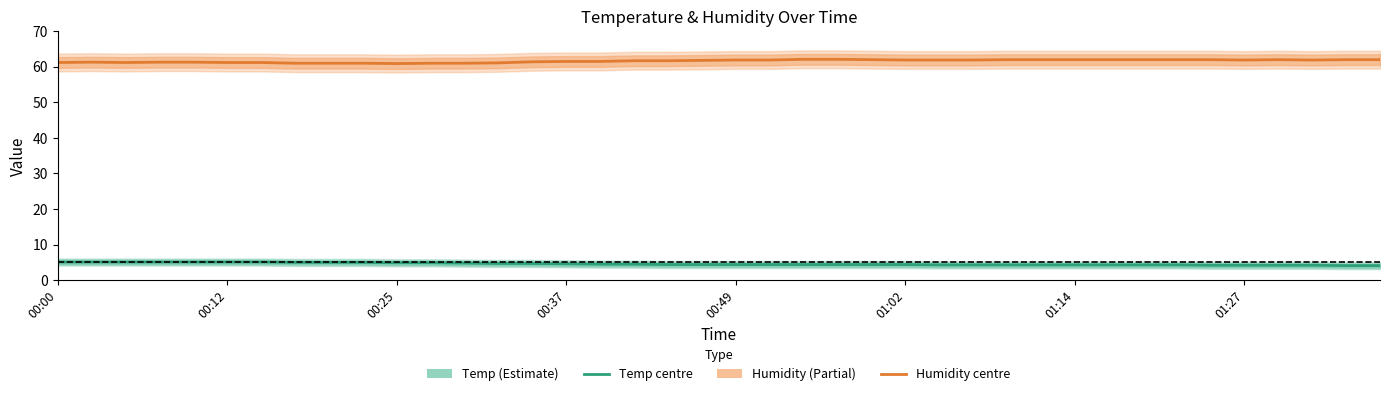

What are all the series names shown in the legend?

Humidity, Temp